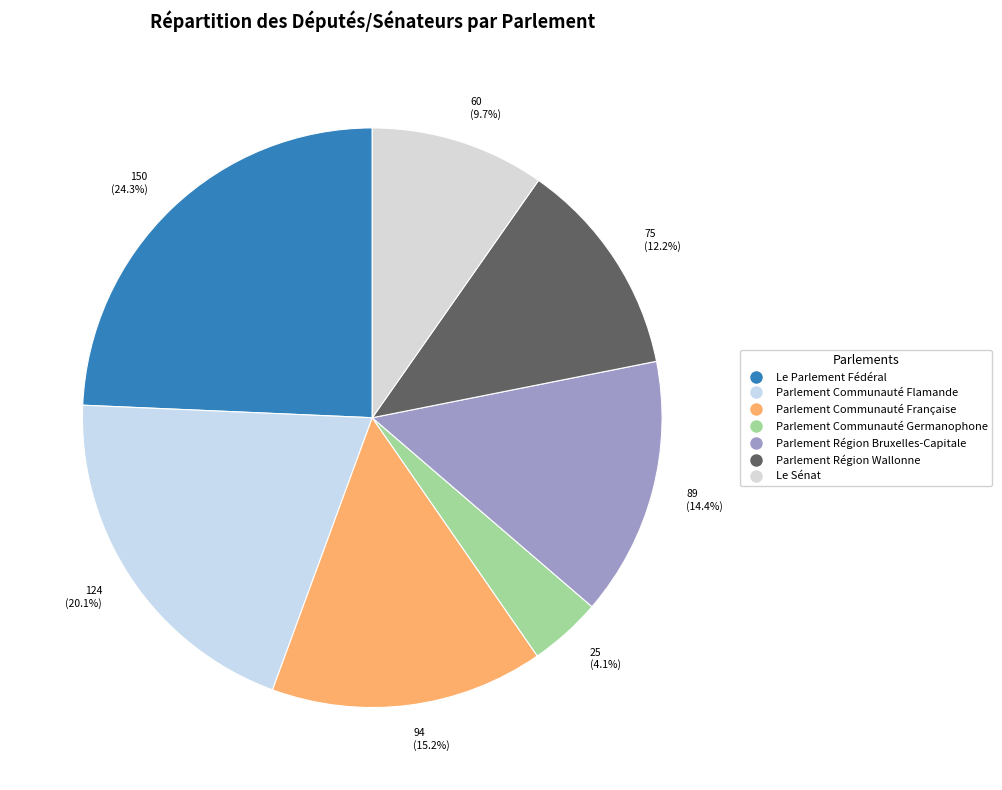

Does 25 (4.1%) represent more than half of the total?

No